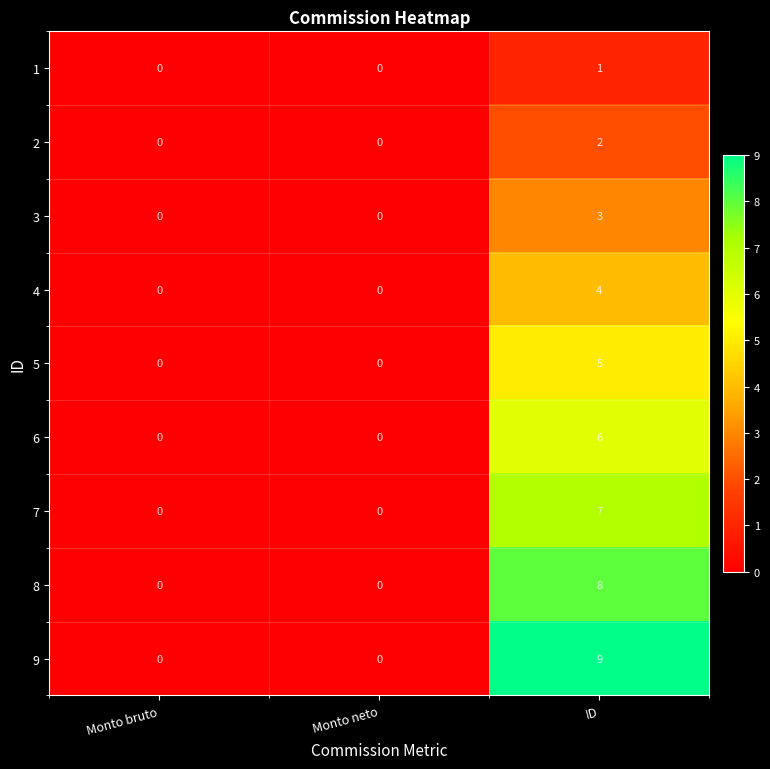

Rank the series by their maximum value, from lowest to highest.

1, 2, 3, 4, 5, 6, 7, 8, 9